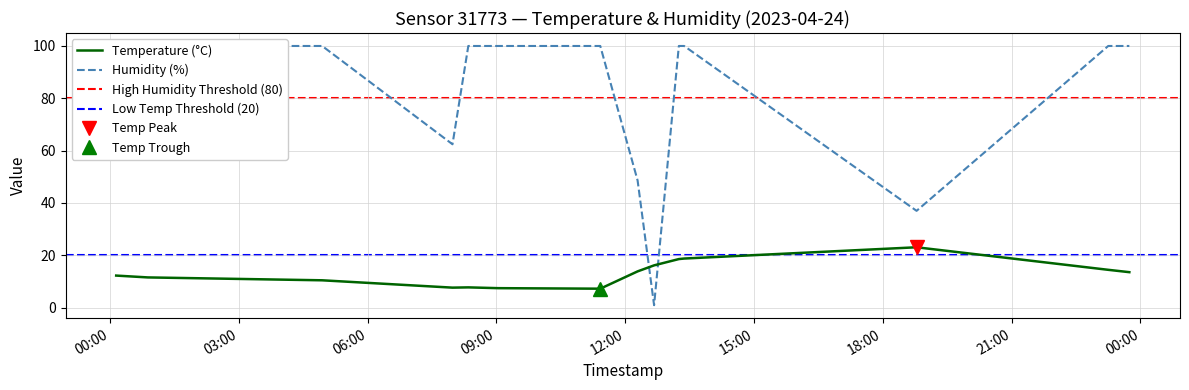

Is it true that Humidity equals 1.0 at 2023-04-24T12:40:18?

True